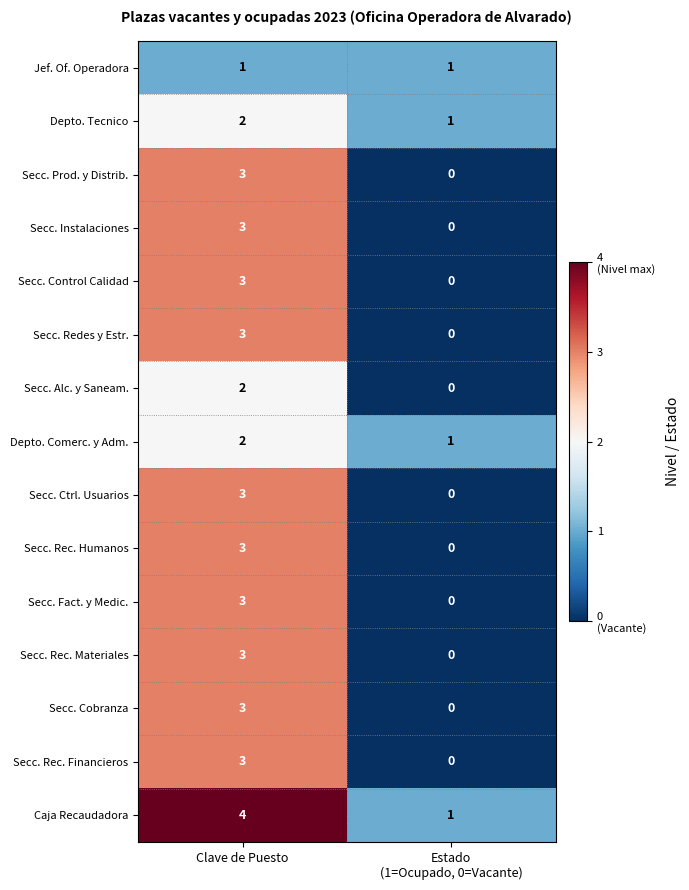

True or false: Depto. Tecnico has a value of 2 at Clave de Puesto.

True